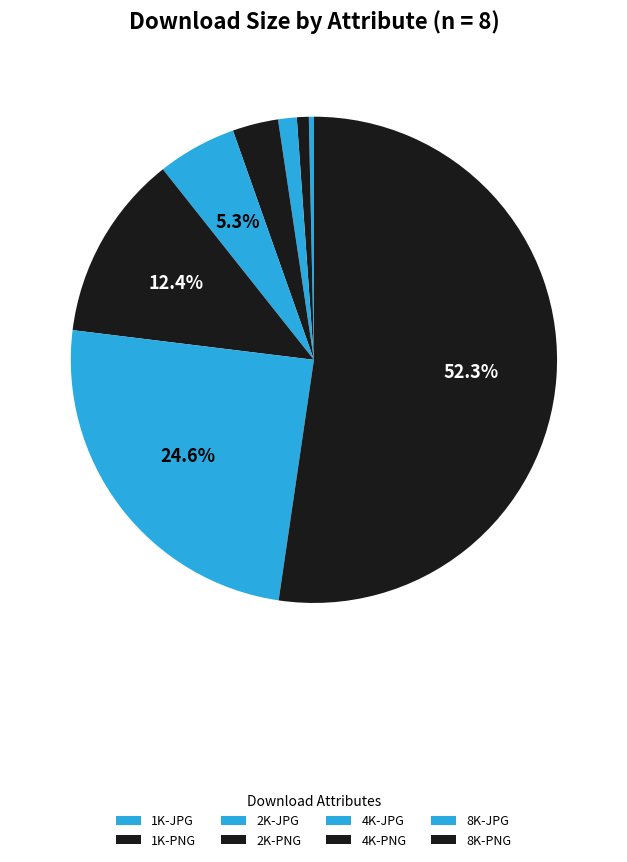

Which category accounts for the majority?

8K-PNG